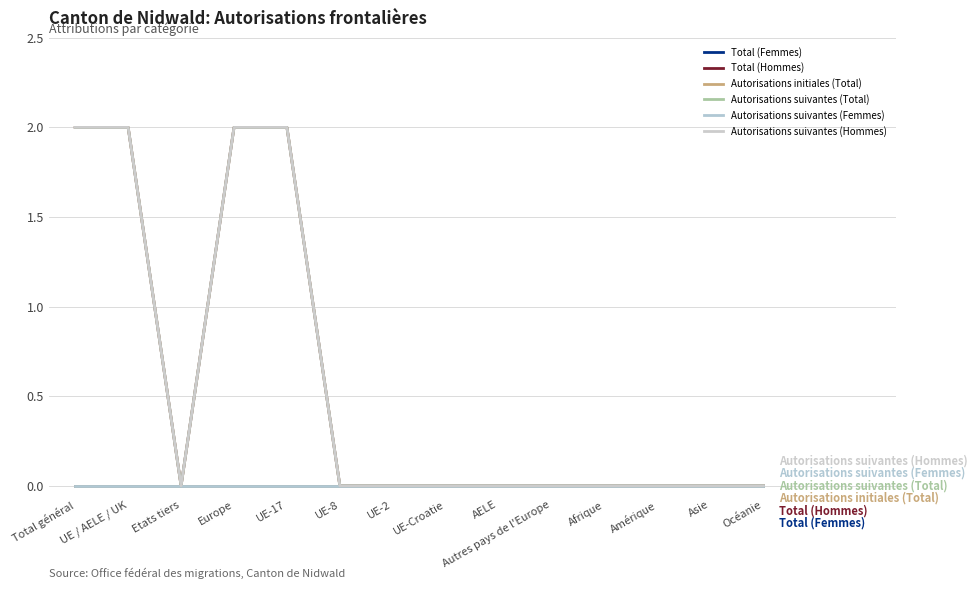

Is this an area chart (filled region under the line)?

No